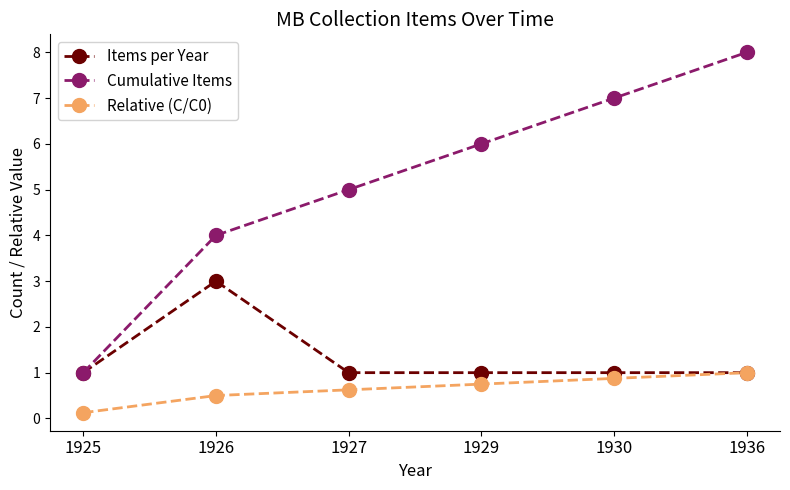

Reading left to right, extract all data points from this chart.

Items per Year: 1.0	3.0	1.0	1.0	1.0	1.0
Cumulative Items: 1.0	4.0	5.0	6.0	7.0	8.0
Relative (C/C0): 0.1	0.5	0.6	0.8	0.9	1.0